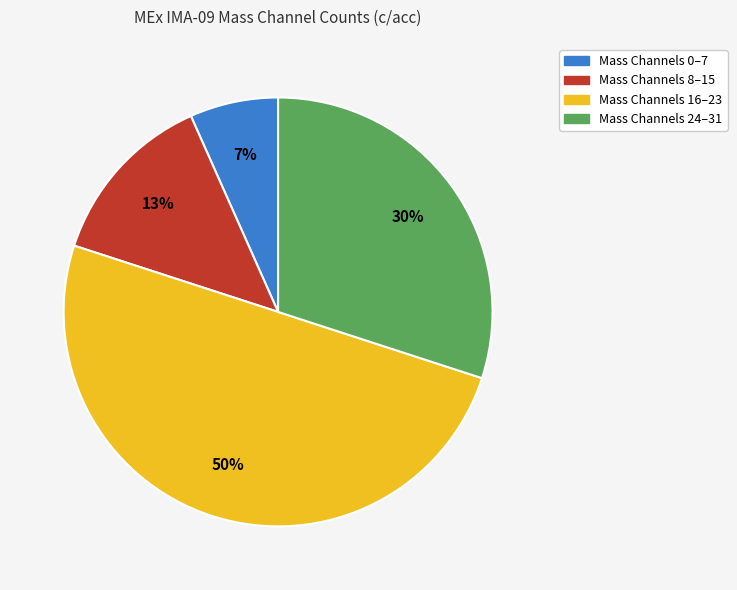

To the nearest percent, what is the difference between the largest and smallest slice percentages?

43%